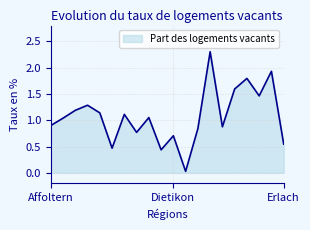

Does the chart have visible grid lines?

Yes